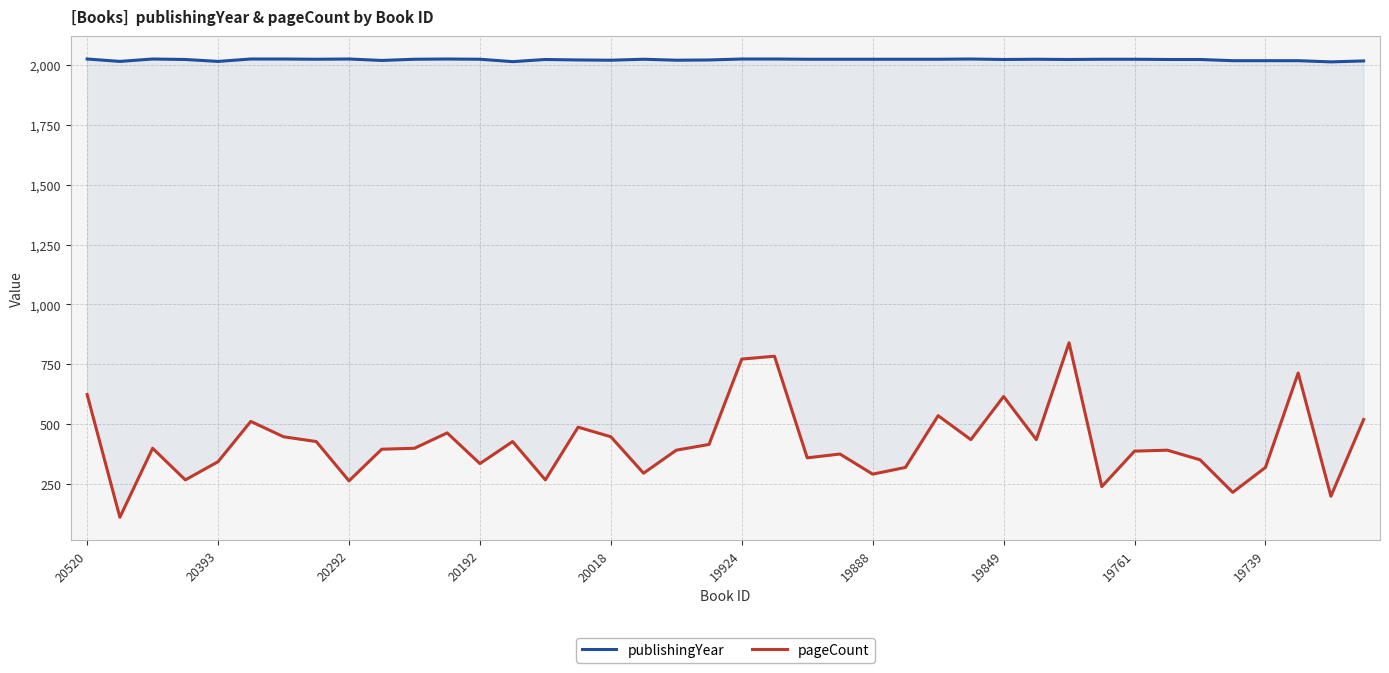

Does the chart display data point markers on the line(s)?

No